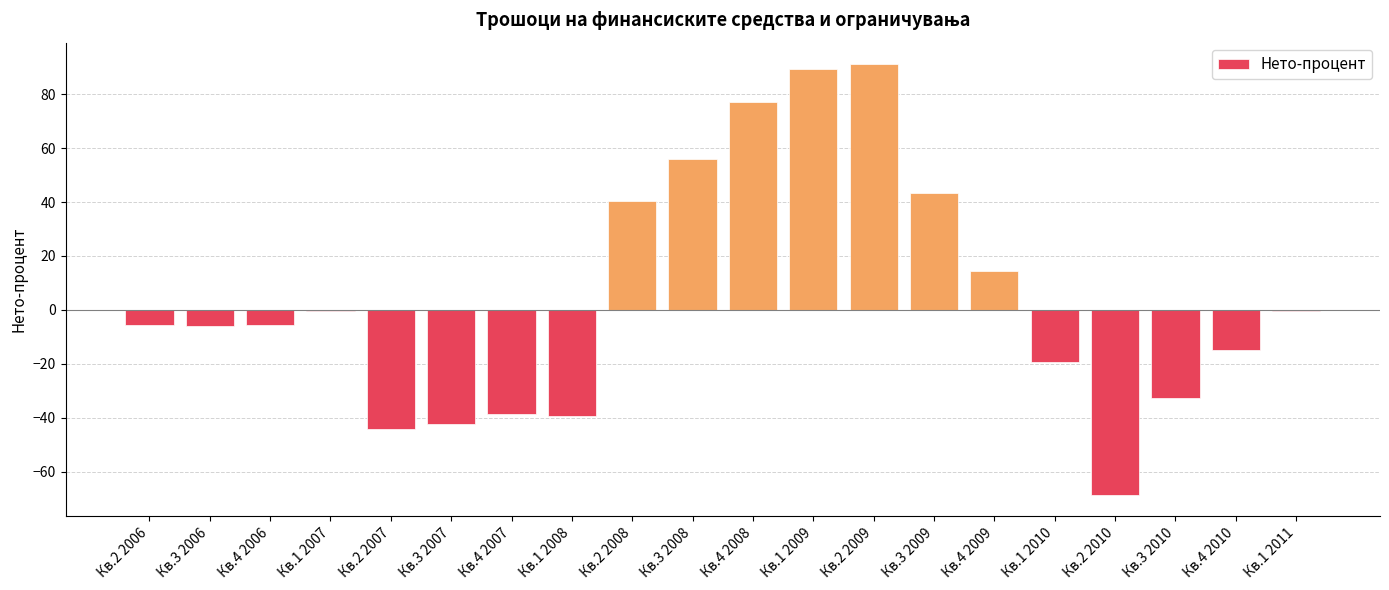

What is the maximum value shown in the chart?

91.1